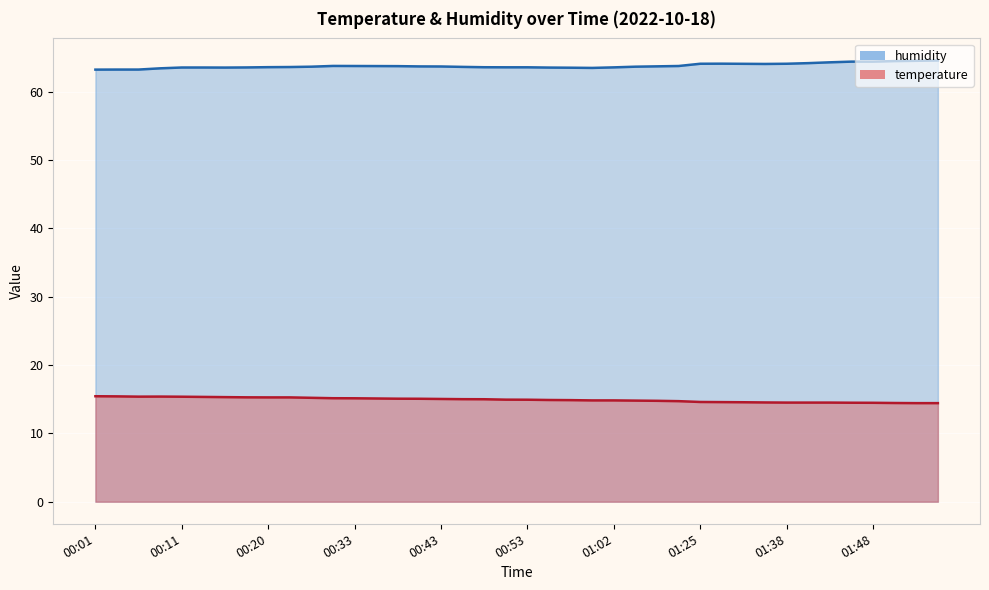

The value of humidity at 00:20 is 89.1. True or false?

False